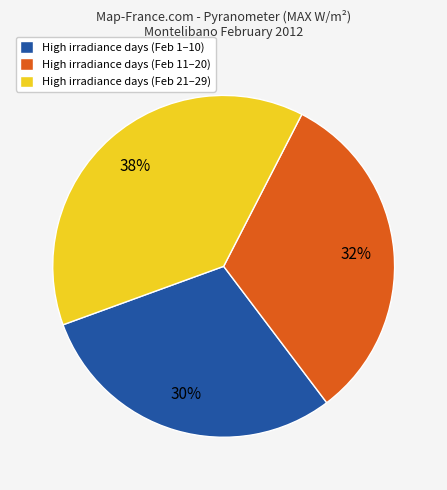

Is it true that High irradiance days (Feb 1–10) is 30% of the pie?

True